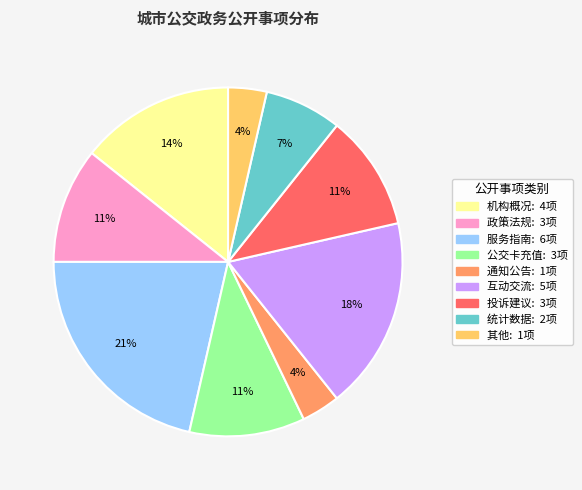

Is the sum of 投诉建议 and 互动交流 greater than half?

No